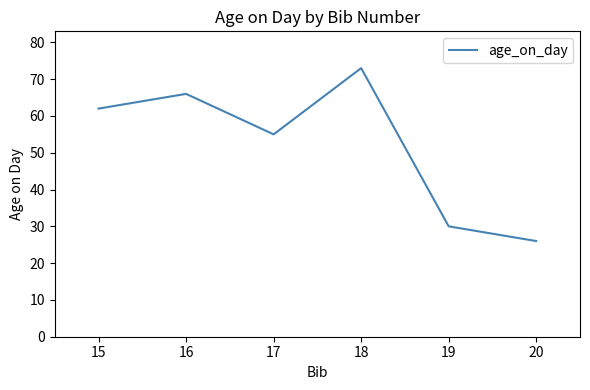

How many interior local valleys (lower than both neighbors) does the data have?

1